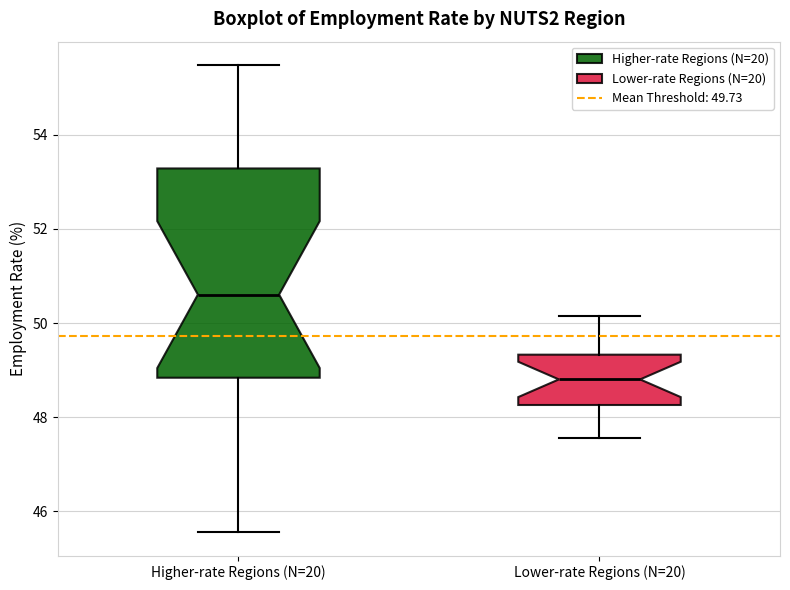

Which box has the highest median line?

Higher-rate Regions (N=20)